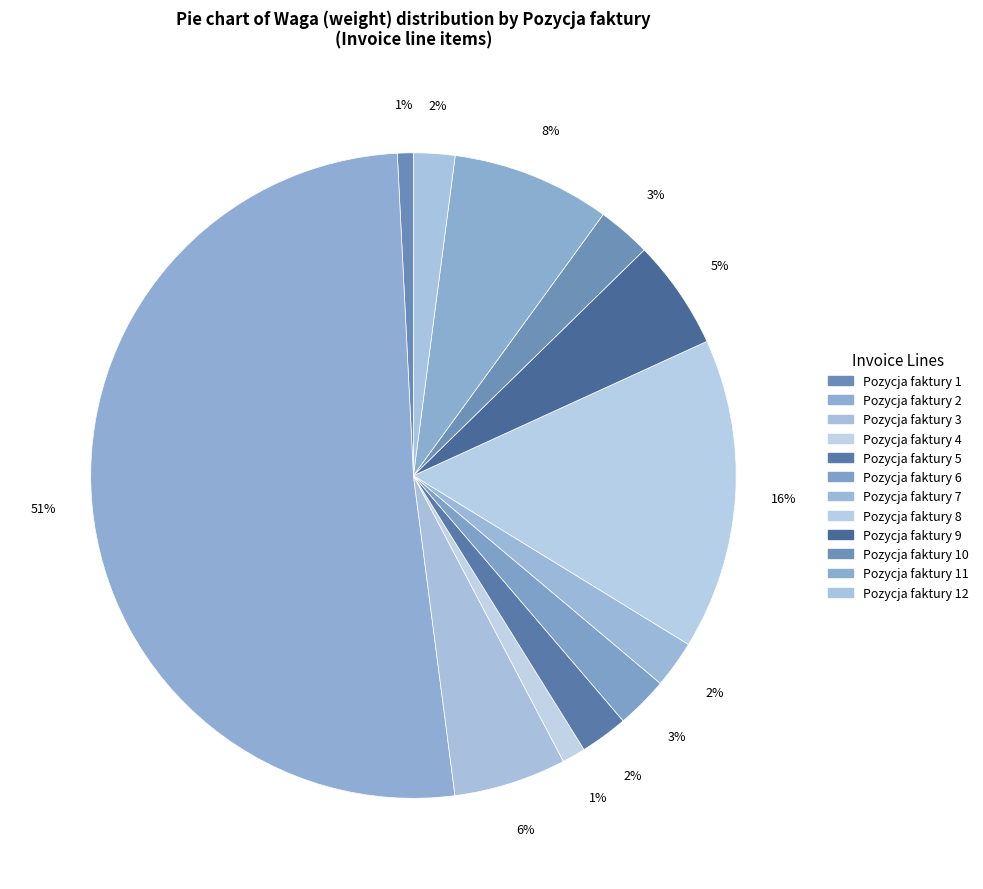

How many segments does this pie chart have?

12